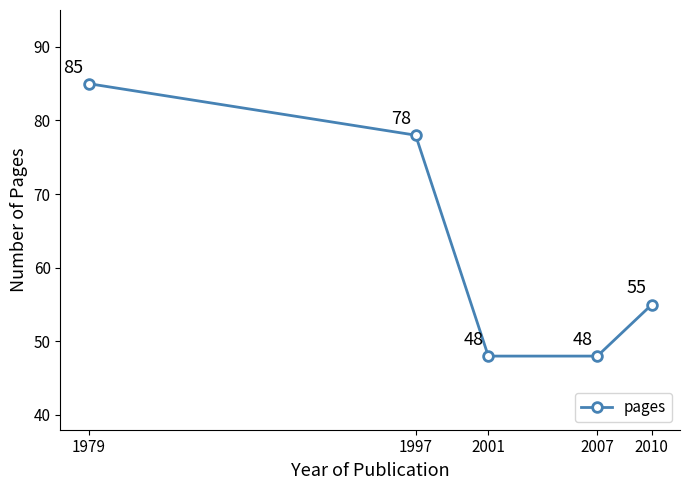

How many distinct data groups are displayed?

1